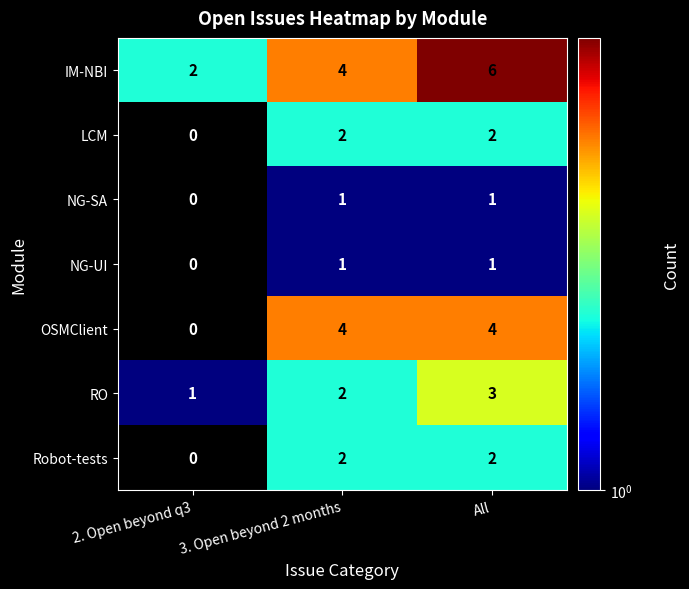

Reading left to right, extract all data points from this chart.

IM-NBI: 2	4	6
LCM: 0	2	2
NG-SA: 0	1	1
NG-UI: 0	1	1
OSMClient: 0	4	4
RO: 1	2	3
Robot-tests: 0	2	2